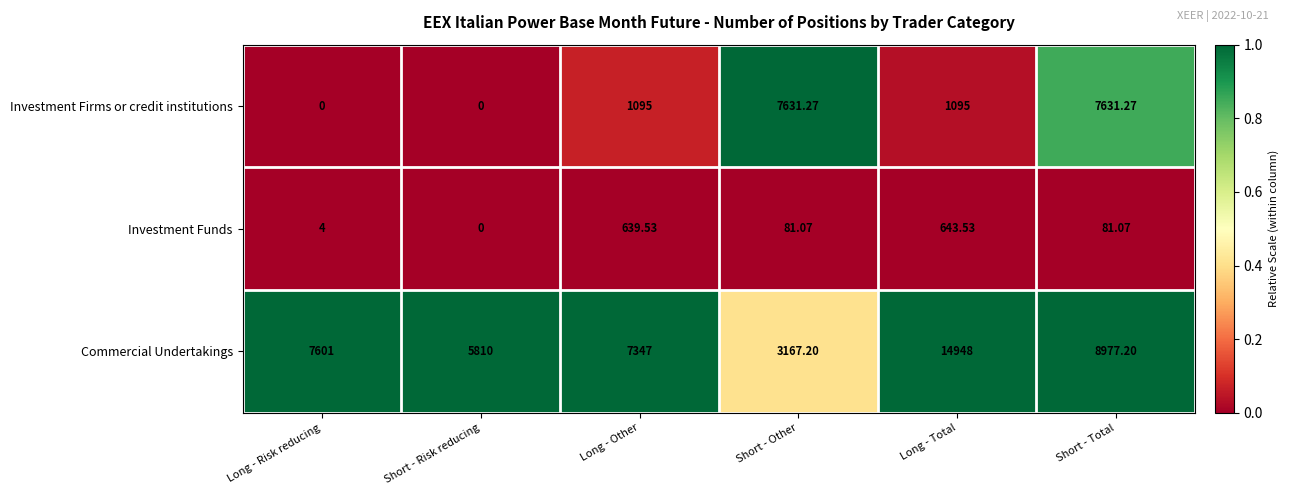

At which category is the sum across all series the highest?

Short - Total